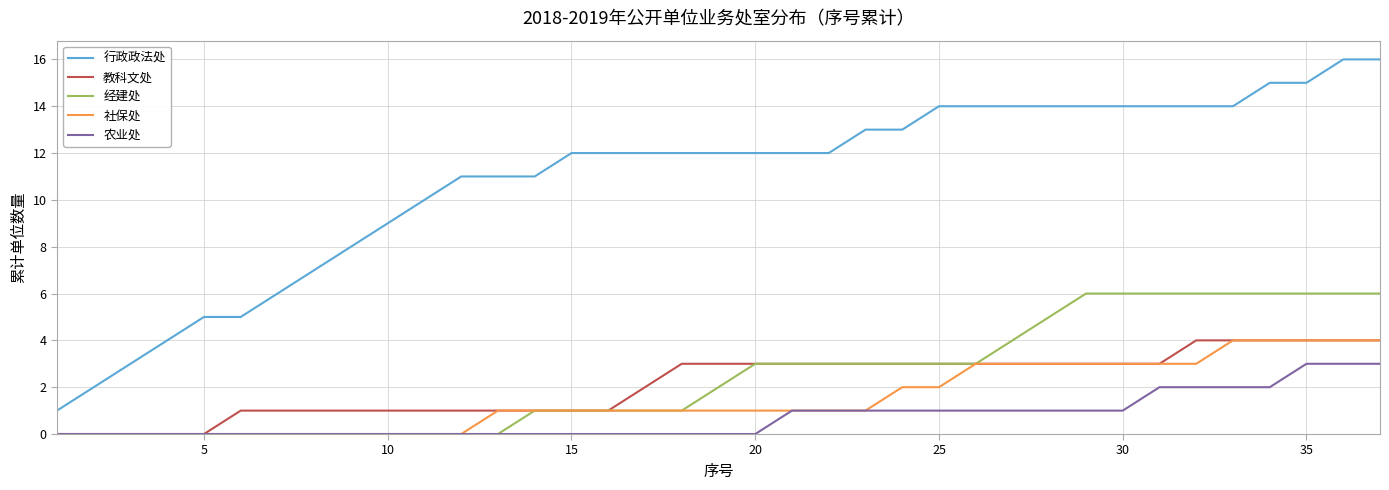

True or false: 行政政法处 and 社保处 cross at least once.

False